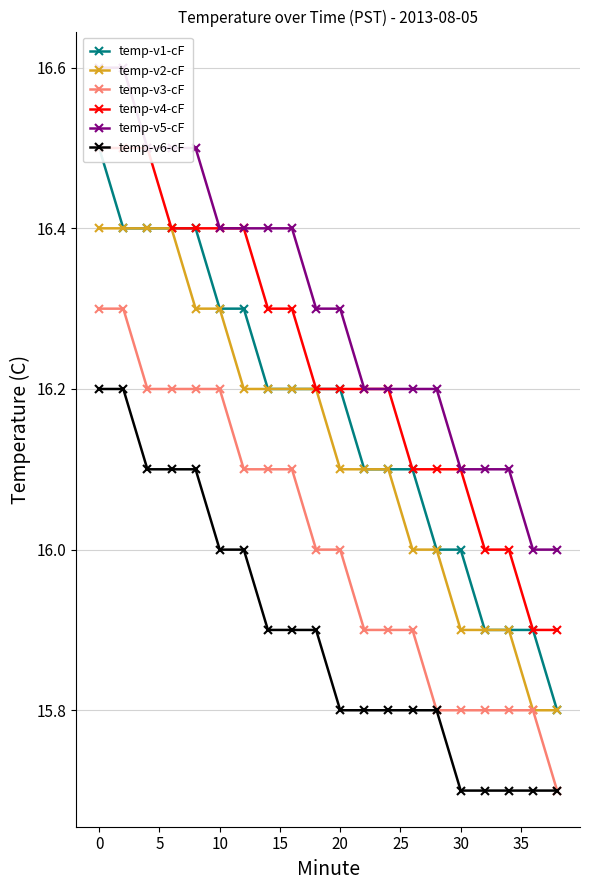

True or false: temp-v6-cF and temp-v5-cF intersect in this chart.

False